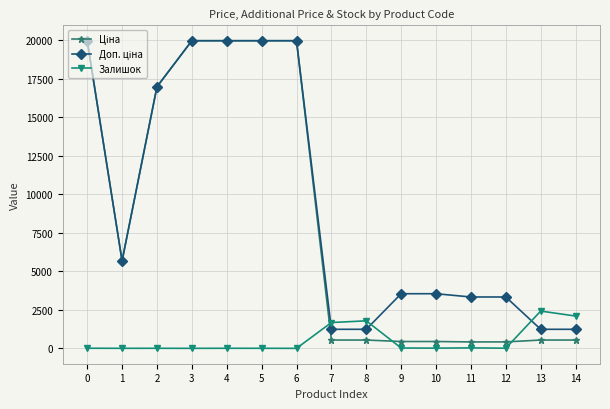

What is the greatest value displayed?

19964.2